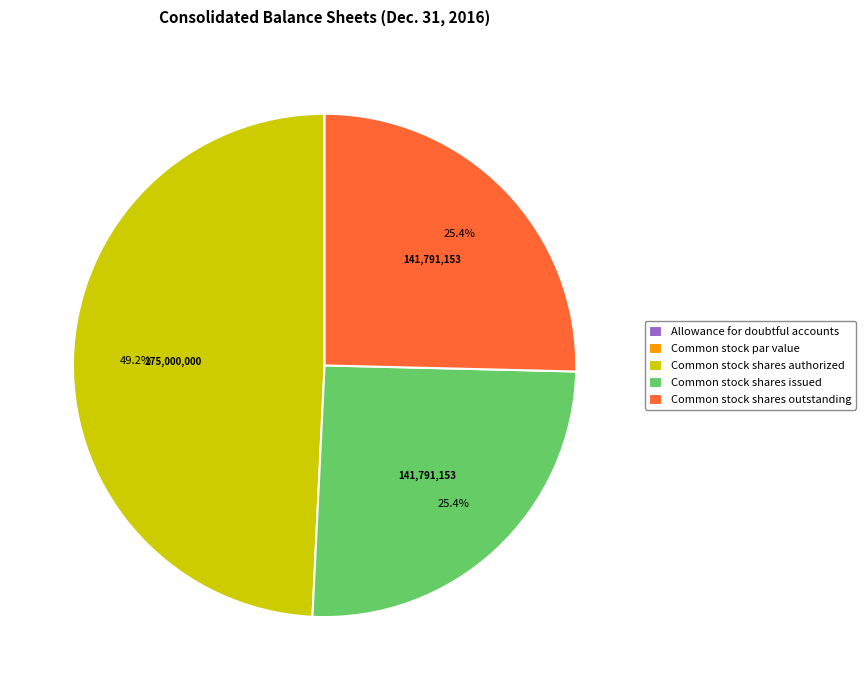

Is there a majority slice in this chart?

No